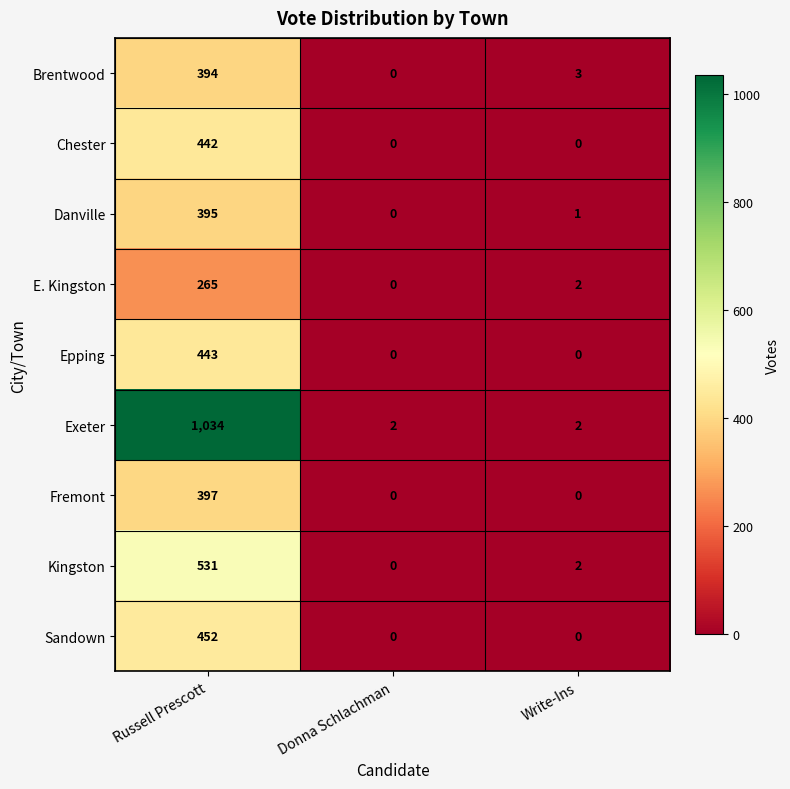

What is the sum of all Brentwood values?

397